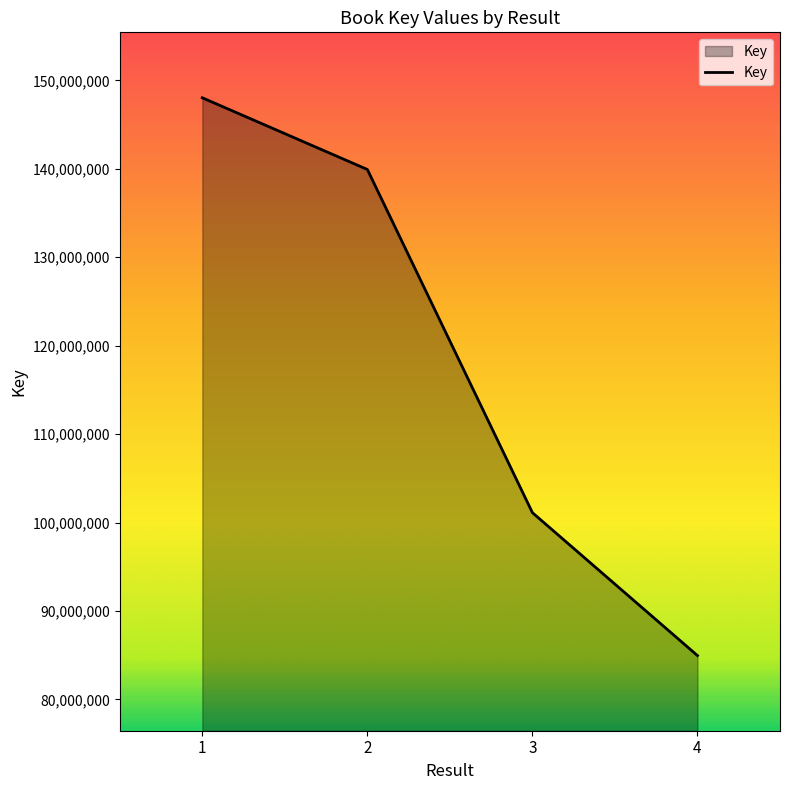

What is the greatest value displayed?

148028547